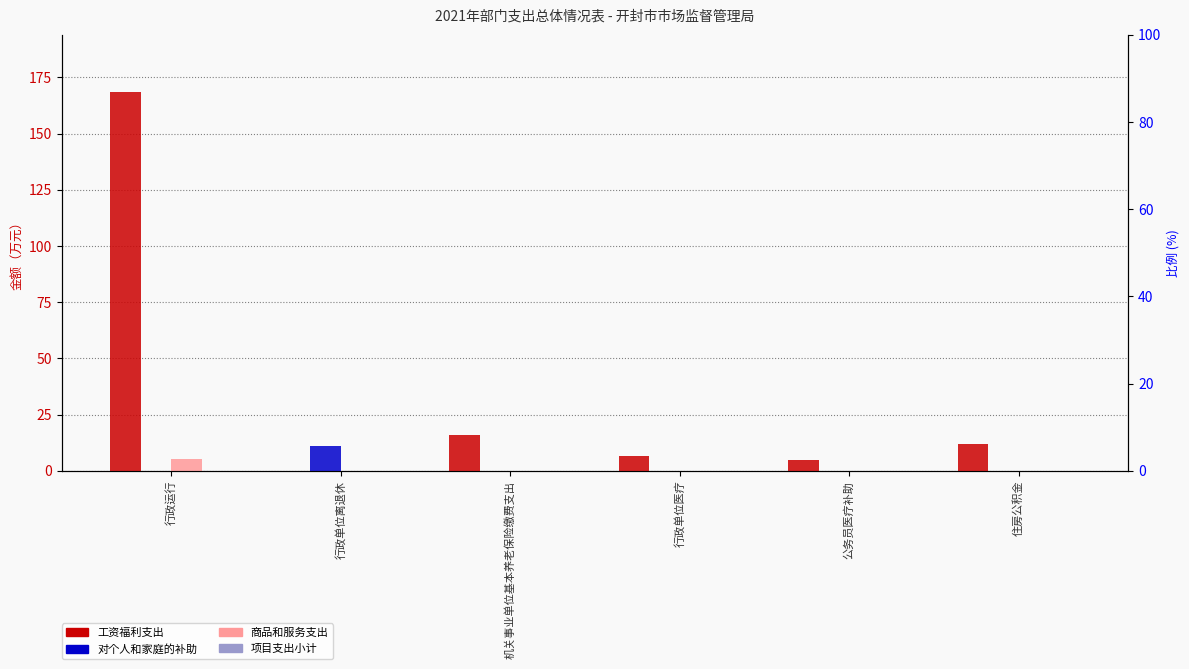

Which series has the largest total across all categories?

工资福利支出